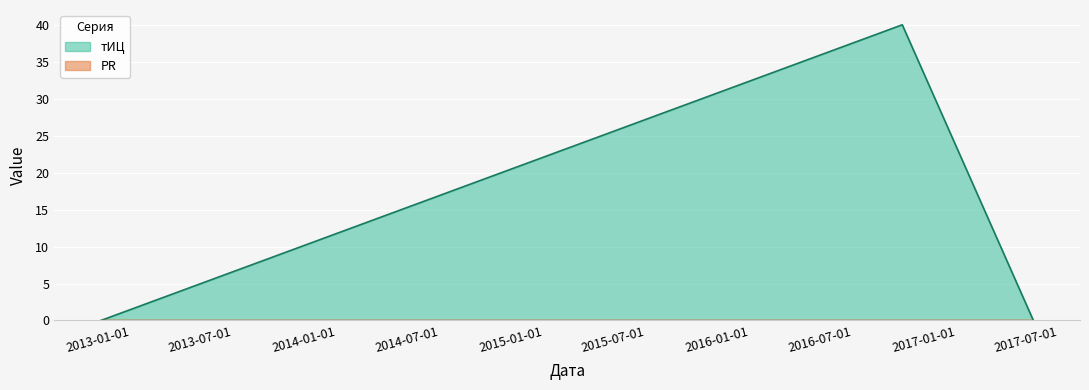

Rank the categories by value from highest to lowest.

2016-09-27, 2012-11-09, 2017-05-17